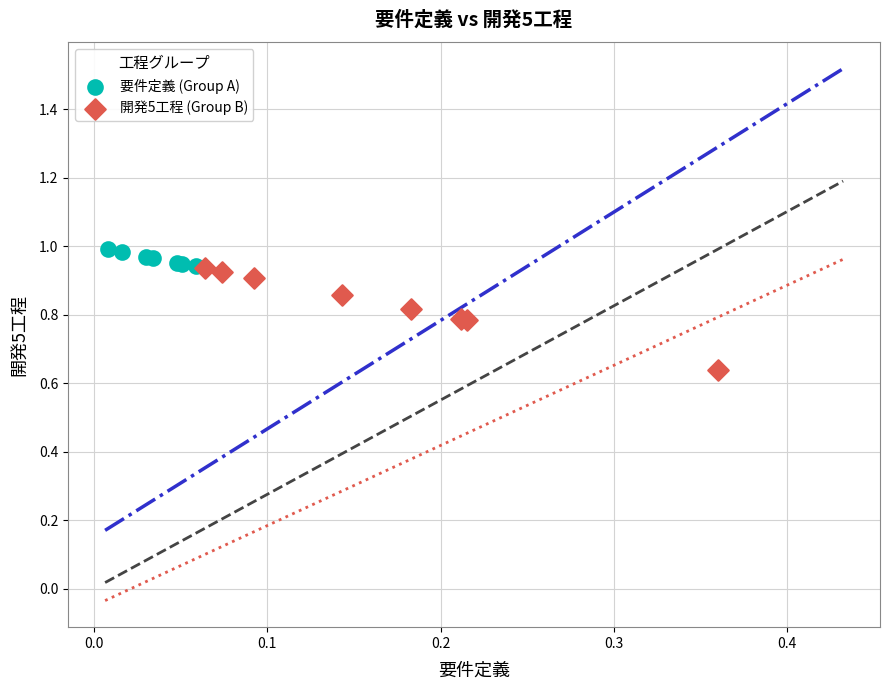

Which series reaches the minimum Y coordinate?

開発5工程 (Group B)